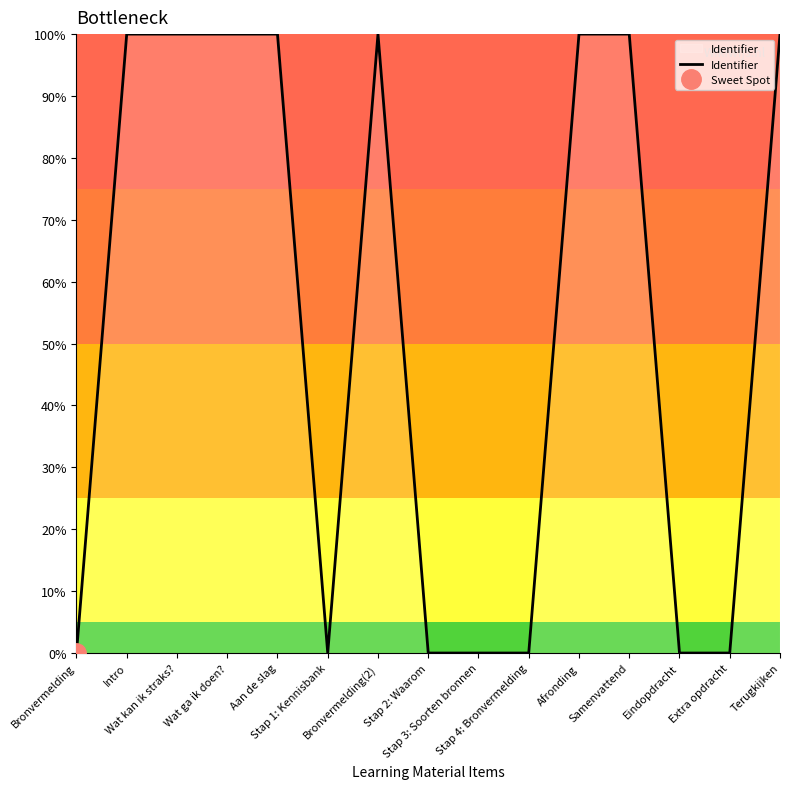

How many lines are shown in the chart?

1